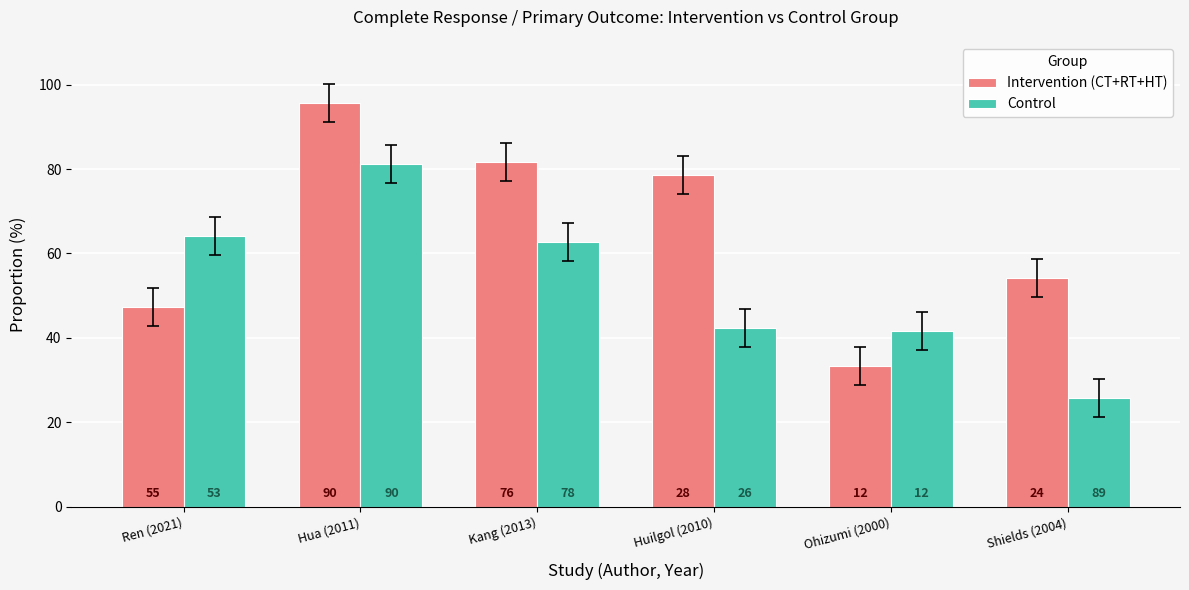

True or false: Control has a value of 41.7 at Ohizumi (2000).

True